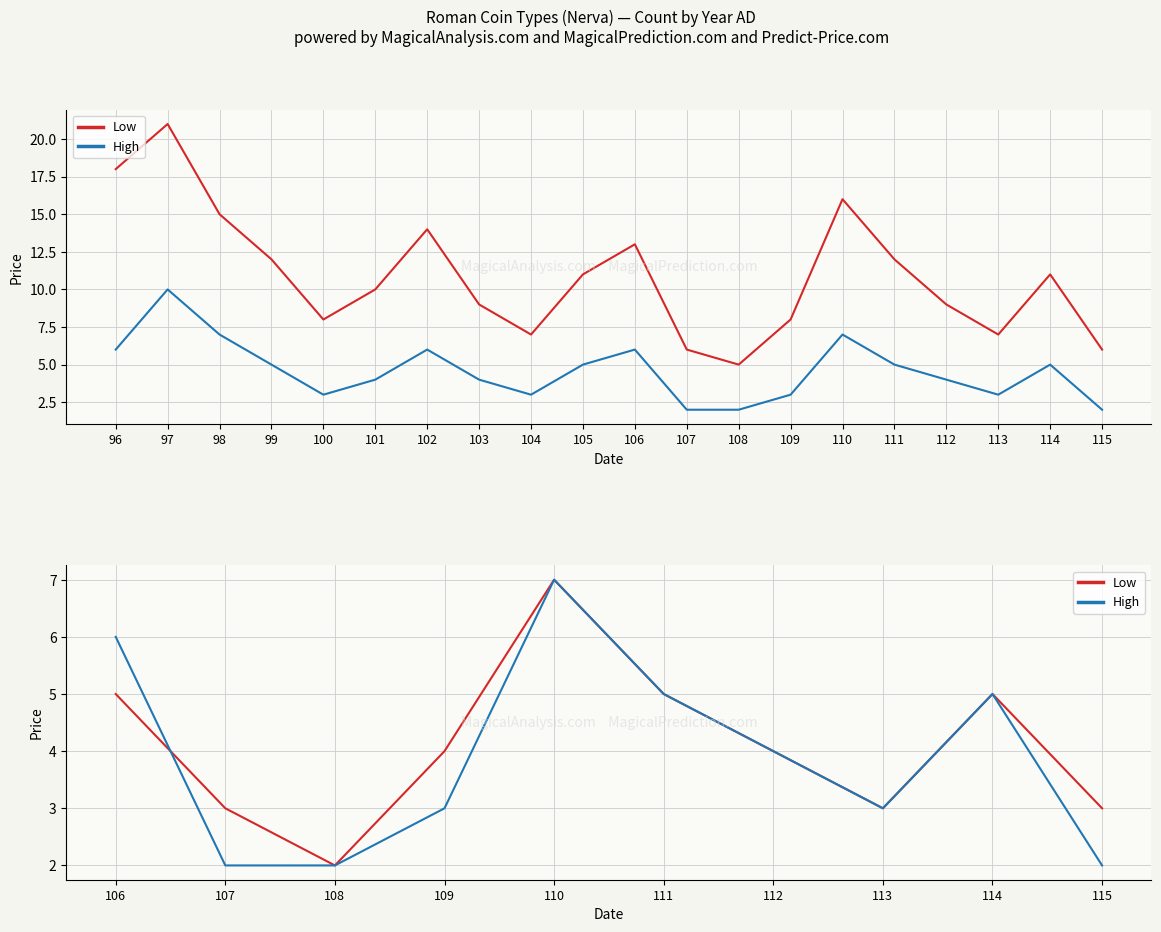

What is the difference between the second highest and second lowest values in the High series?

4